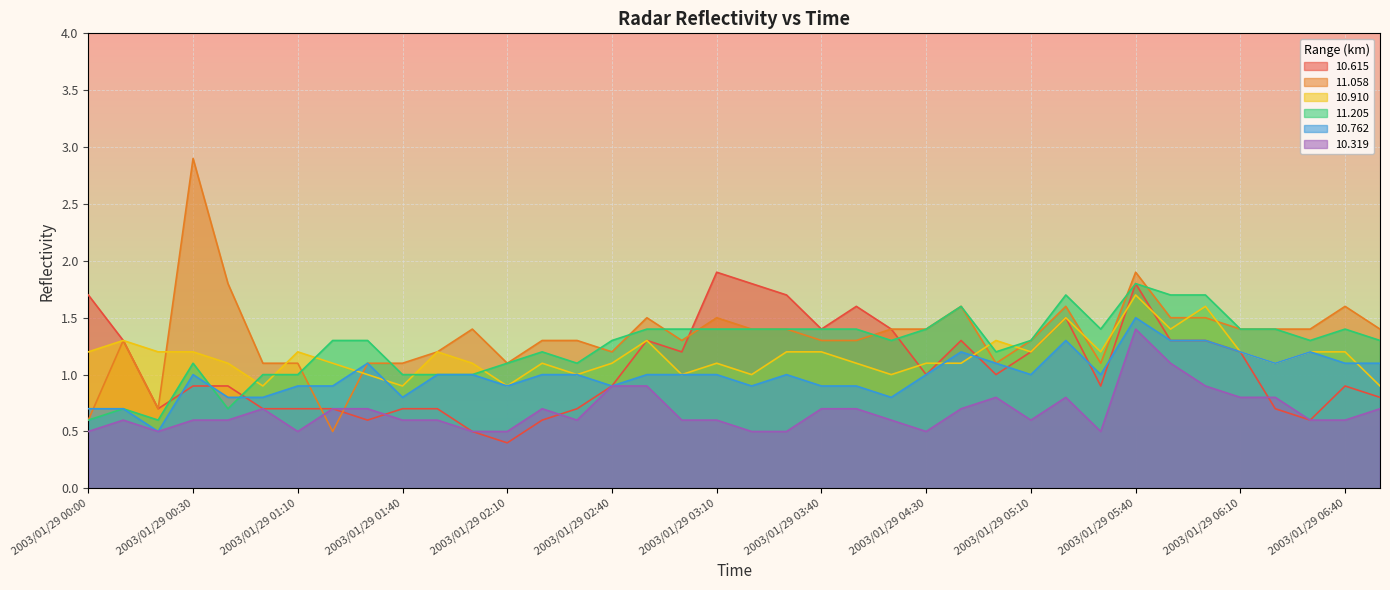

How many distinct data groups are displayed?

6